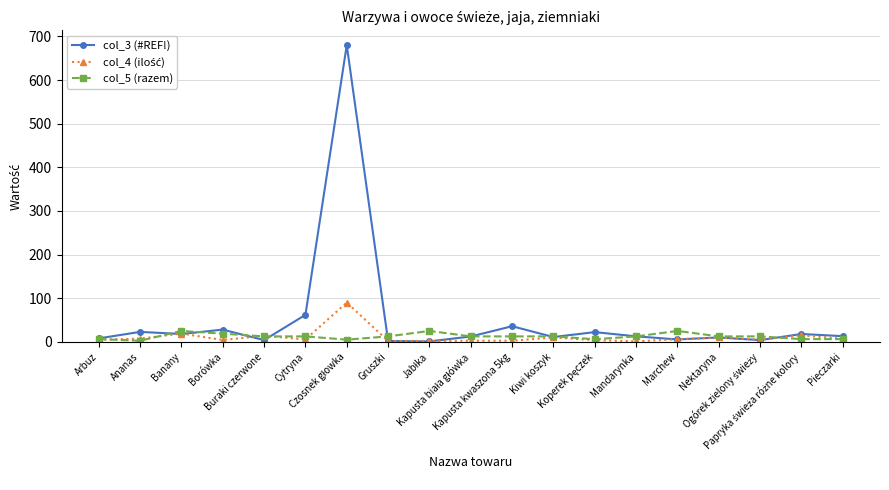

Which series has the largest range (max minus min)?

col_3 (#REF!)